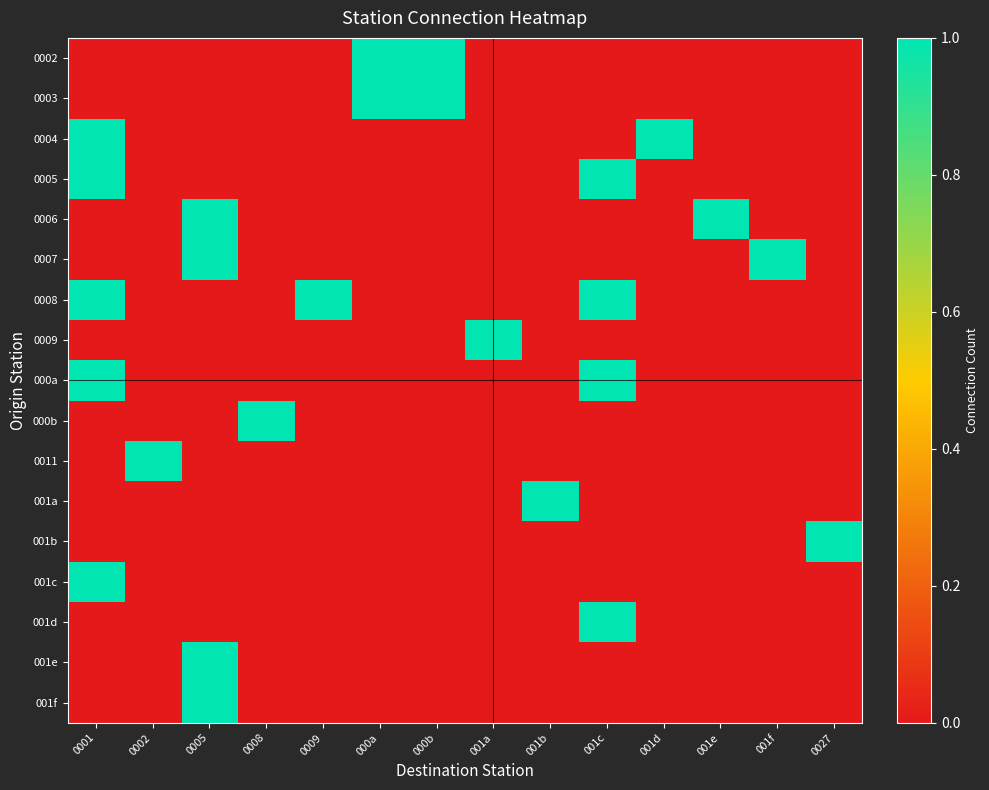

Reading right to left, transcribe all the data shown in this chart.

0002: 0027=0	001f=0	001e=0	001d=0	001c=0	001b=0	001a=0	000b=1	000a=1	0009=0	0008=0	0005=0	0002=0	0001=0
0003: 0027=0	001f=0	001e=0	001d=0	001c=0	001b=0	001a=0	000b=1	000a=1	0009=0	0008=0	0005=0	0002=0	0001=0
0004: 0027=0	001f=0	001e=0	001d=1	001c=0	001b=0	001a=0	000b=0	000a=0	0009=0	0008=0	0005=0	0002=0	0001=1
0005: 0027=0	001f=0	001e=0	001d=0	001c=1	001b=0	001a=0	000b=0	000a=0	0009=0	0008=0	0005=0	0002=0	0001=1
0006: 0027=0	001f=0	001e=1	001d=0	001c=0	001b=0	001a=0	000b=0	000a=0	0009=0	0008=0	0005=1	0002=0	0001=0
0007: 0027=0	001f=1	001e=0	001d=0	001c=0	001b=0	001a=0	000b=0	000a=0	0009=0	0008=0	0005=1	0002=0	0001=0
0008: 0027=0	001f=0	001e=0	001d=0	001c=1	001b=0	001a=0	000b=0	000a=0	0009=1	0008=0	0005=0	0002=0	0001=1
0009: 0027=0	001f=0	001e=0	001d=0	001c=0	001b=0	001a=1	000b=0	000a=0	0009=0	0008=0	0005=0	0002=0	0001=0
000a: 0027=0	001f=0	001e=0	001d=0	001c=1	001b=0	001a=0	000b=0	000a=0	0009=0	0008=0	0005=0	0002=0	0001=1
000b: 0027=0	001f=0	001e=0	001d=0	001c=0	001b=0	001a=0	000b=0	000a=0	0009=0	0008=1	0005=0	0002=0	0001=0
0011: 0027=0	001f=0	001e=0	001d=0	001c=0	001b=0	001a=0	000b=0	000a=0	0009=0	0008=0	0005=0	0002=1	0001=0
001a: 0027=0	001f=0	001e=0	001d=0	001c=0	001b=1	001a=0	000b=0	000a=0	0009=0	0008=0	0005=0	0002=0	0001=0
001b: 0027=1	001f=0	001e=0	001d=0	001c=0	001b=0	001a=0	000b=0	000a=0	0009=0	0008=0	0005=0	0002=0	0001=0
001c: 0027=0	001f=0	001e=0	001d=0	001c=0	001b=0	001a=0	000b=0	000a=0	0009=0	0008=0	0005=0	0002=0	0001=1
001d: 0027=0	001f=0	001e=0	001d=0	001c=1	001b=0	001a=0	000b=0	000a=0	0009=0	0008=0	0005=0	0002=0	0001=0
001e: 0027=0	001f=0	001e=0	001d=0	001c=0	001b=0	001a=0	000b=0	000a=0	0009=0	0008=0	0005=1	0002=0	0001=0
001f: 0027=0	001f=0	001e=0	001d=0	001c=0	001b=0	001a=0	000b=0	000a=0	0009=0	0008=0	0005=1	0002=0	0001=0